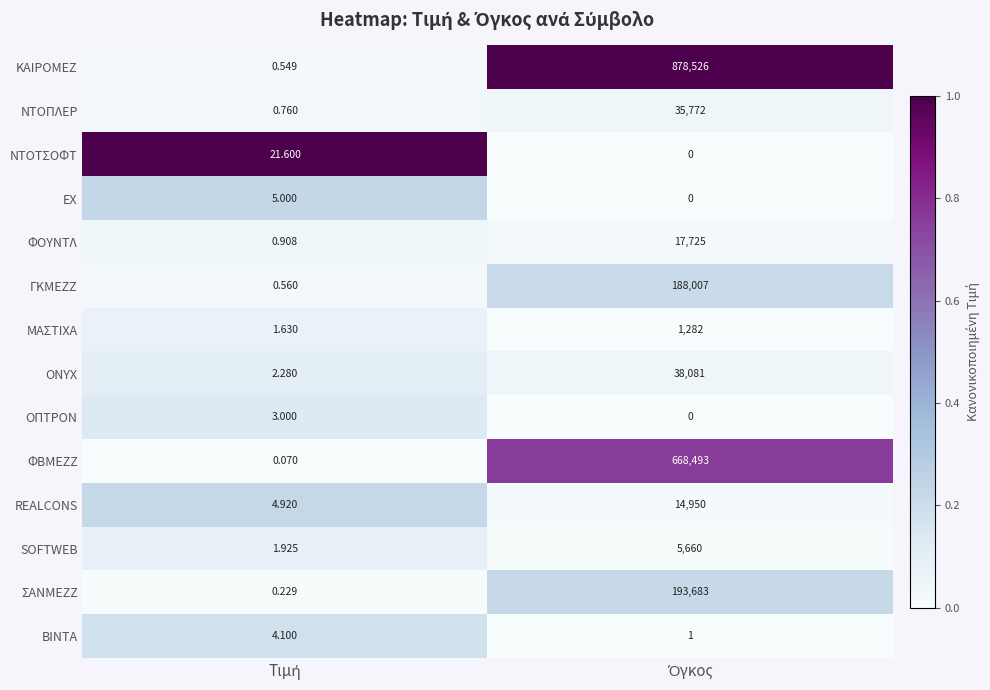

Which series has the widest spread of values?

ΚΑΙΡΟΜΕΖ